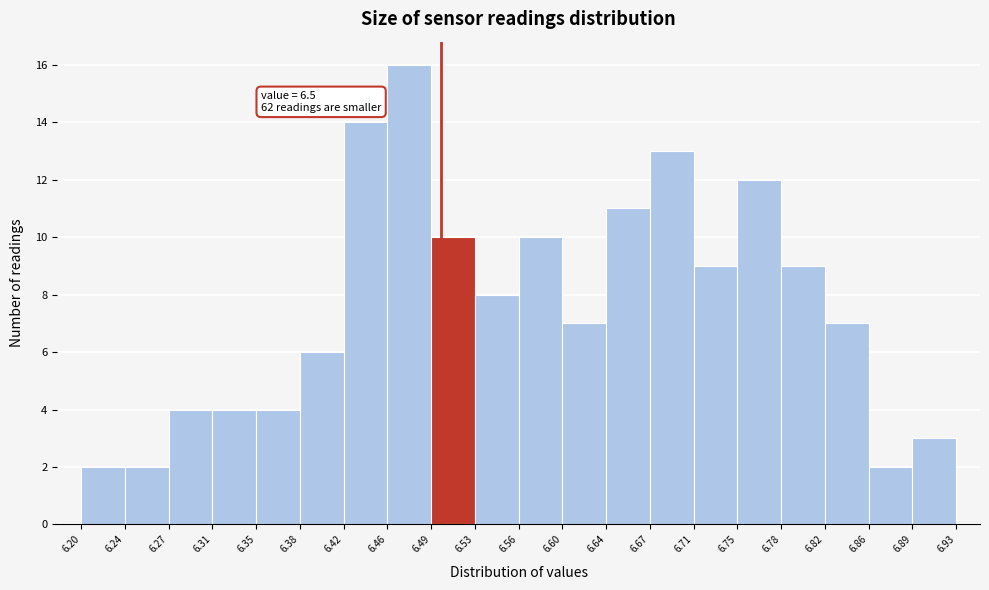

Over which range of the x-axis is the bar tallest?

6.46 to 6.49